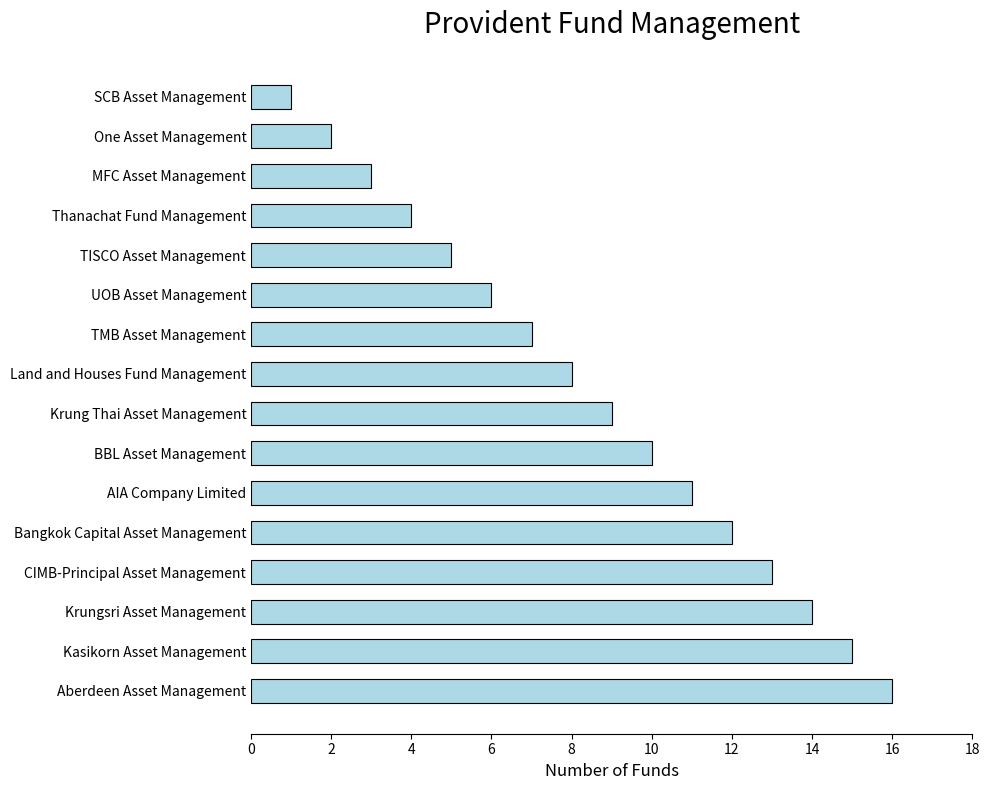

What is the change in value from Bangkok Capital Asset Management to Kasikorn Asset Management?

+3